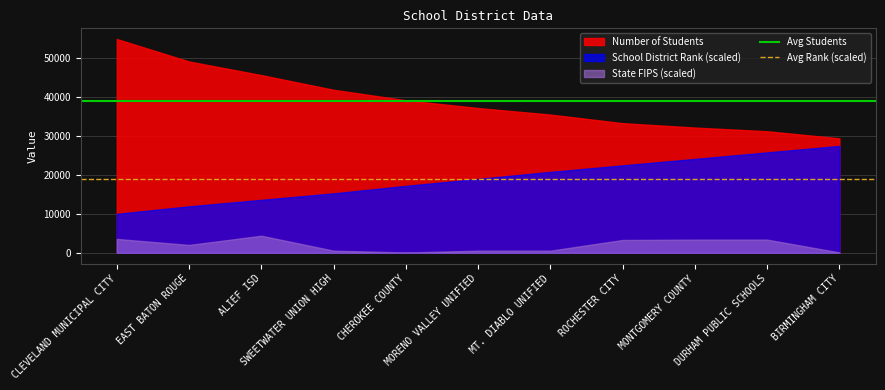

Is it true that Avg Students equals 39092.5 at EAST BATON ROUGE?

True